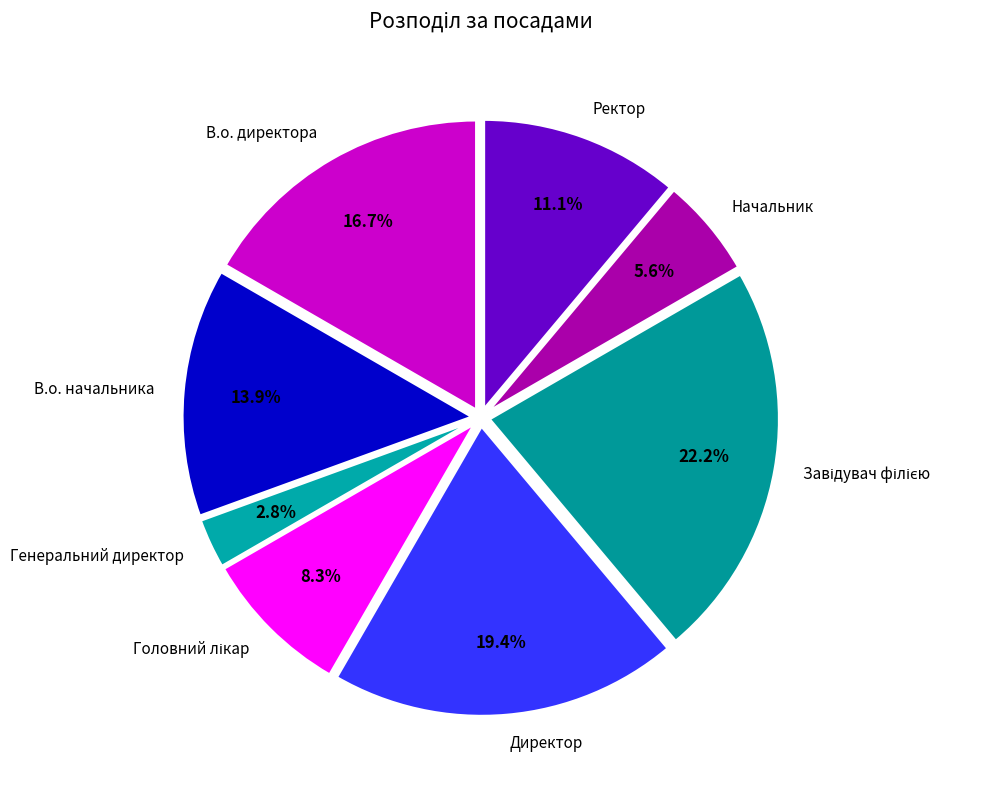

Approximately how many times larger is the value at Начальник compared to В.о. начальника?

0.4